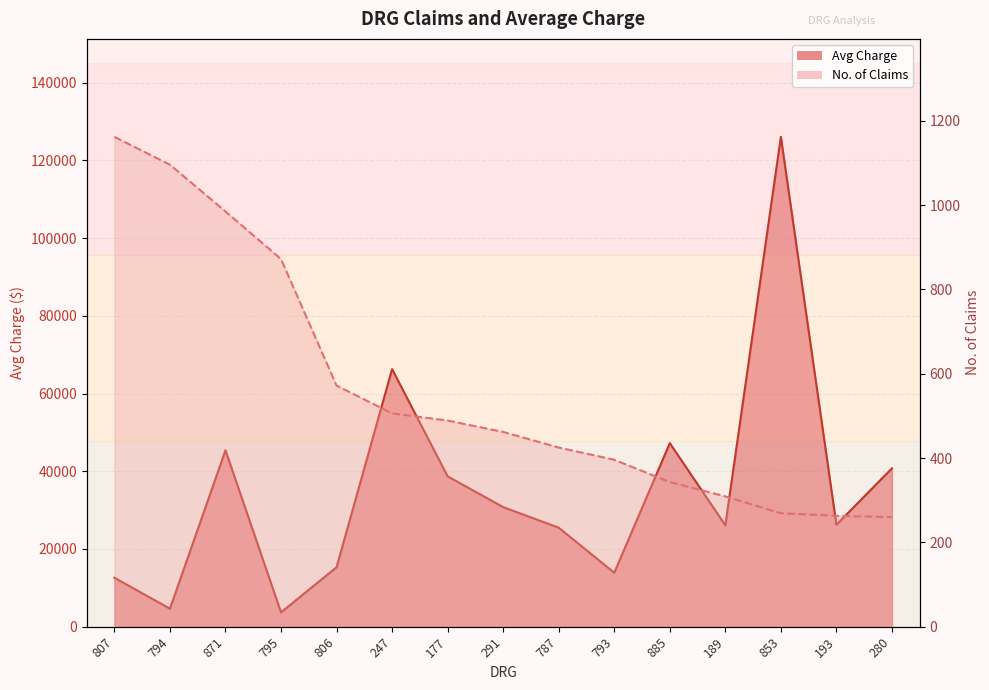

At which label does No. of Claims first exceed 462?

807